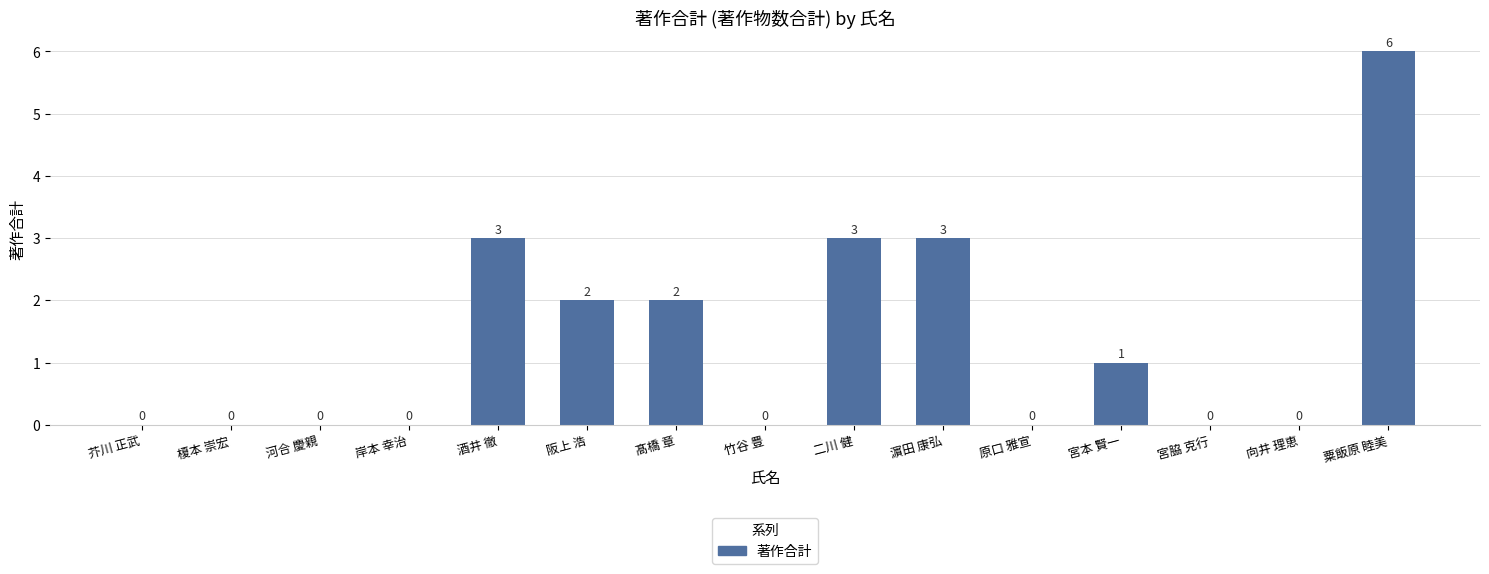

How many values exceed 0?

7